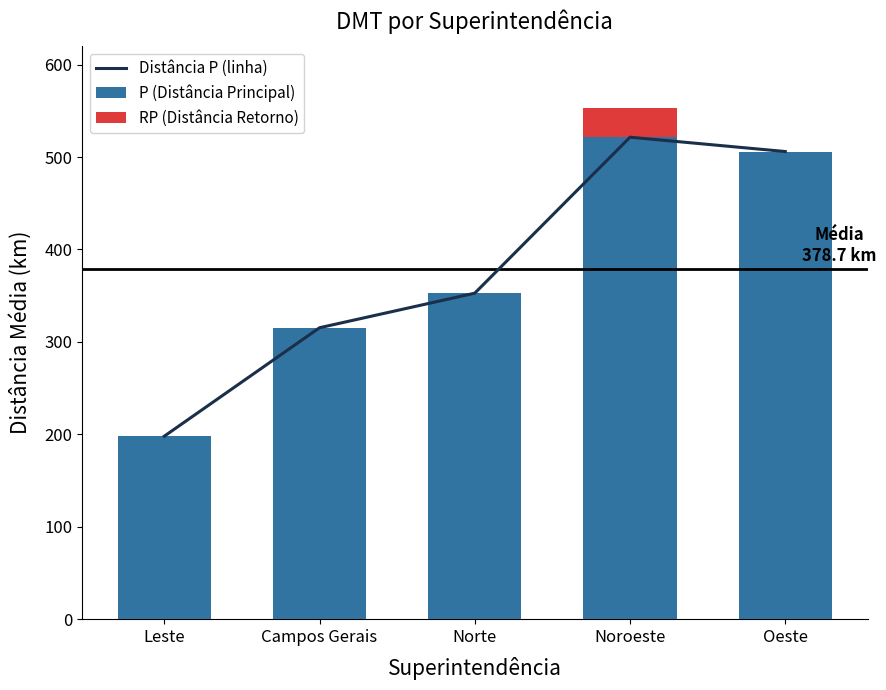

At which label does RP (Distância Retorno) reach its peak?

Noroeste